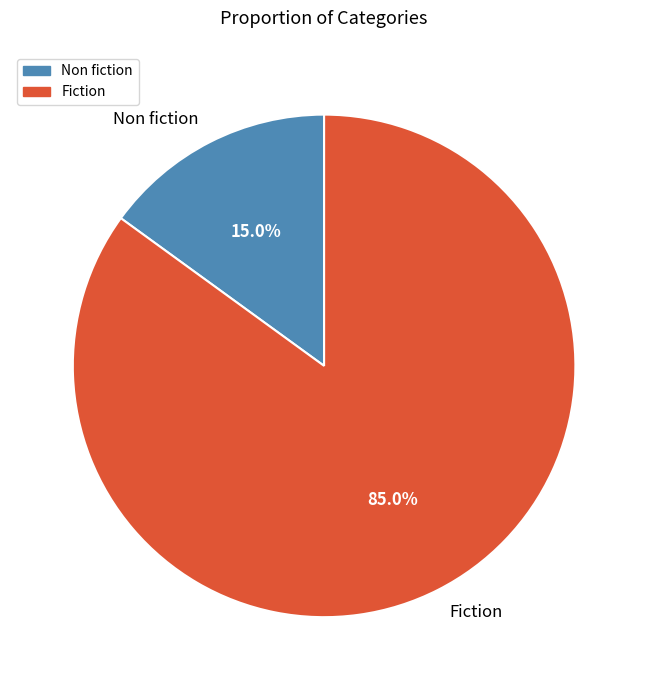

Rank the categories by value from highest to lowest.

Fiction, Non fiction